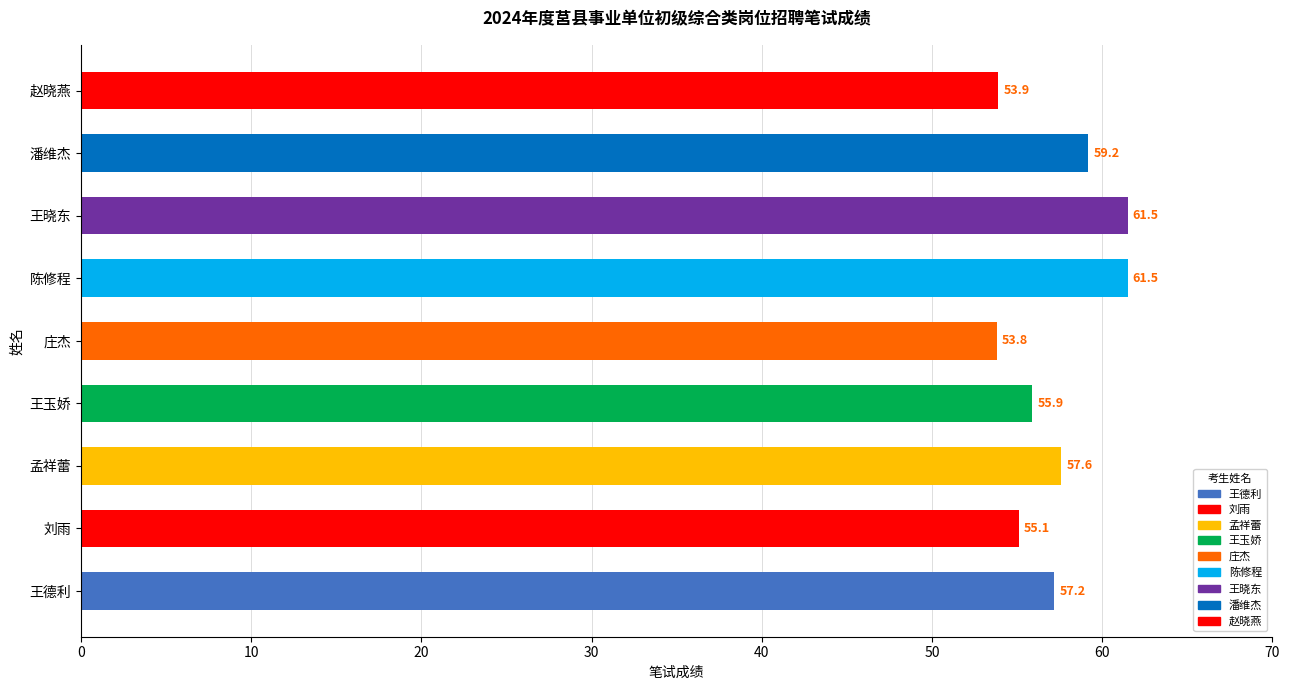

What is the sum of the values at 潘维杰 and 孟祥蕾?

116.8